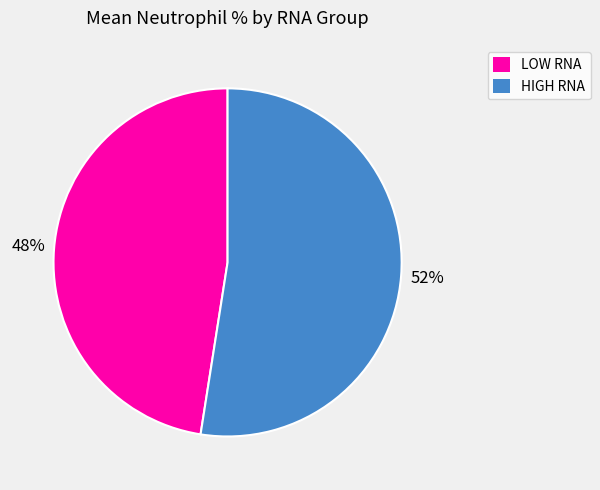

Between LOW RNA and HIGH RNA, which is larger?

HIGH RNA